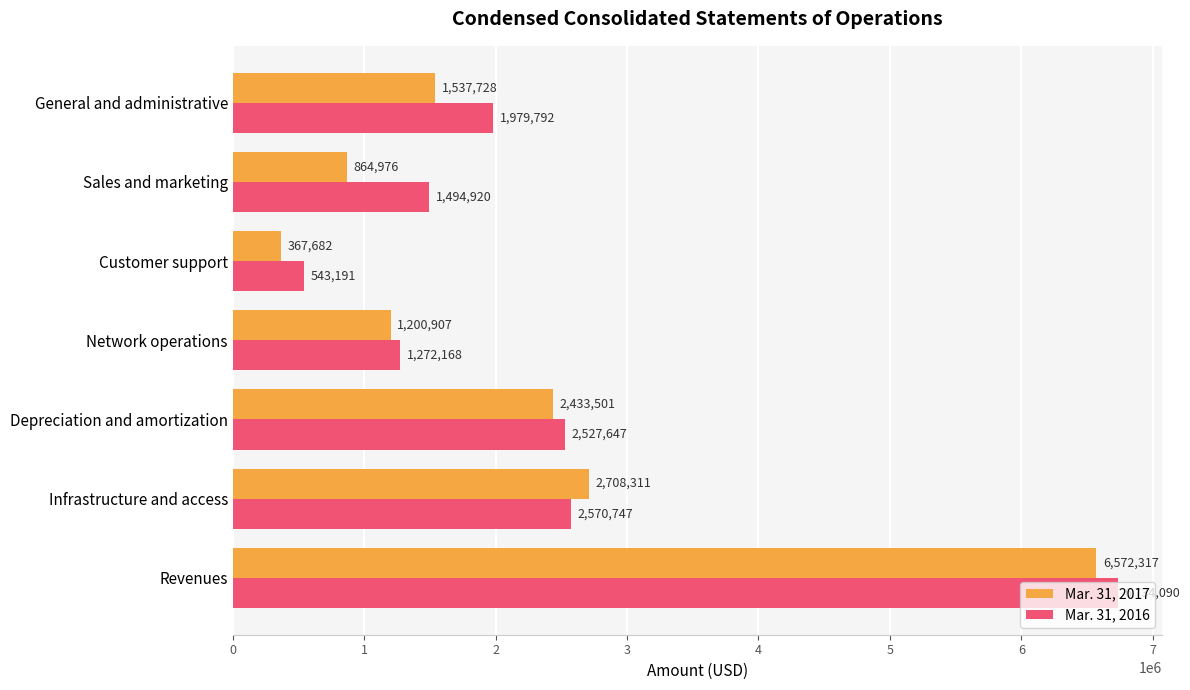

The value of Mar. 31, 2017 at Infrastructure and access is 2708311. True or false?

True